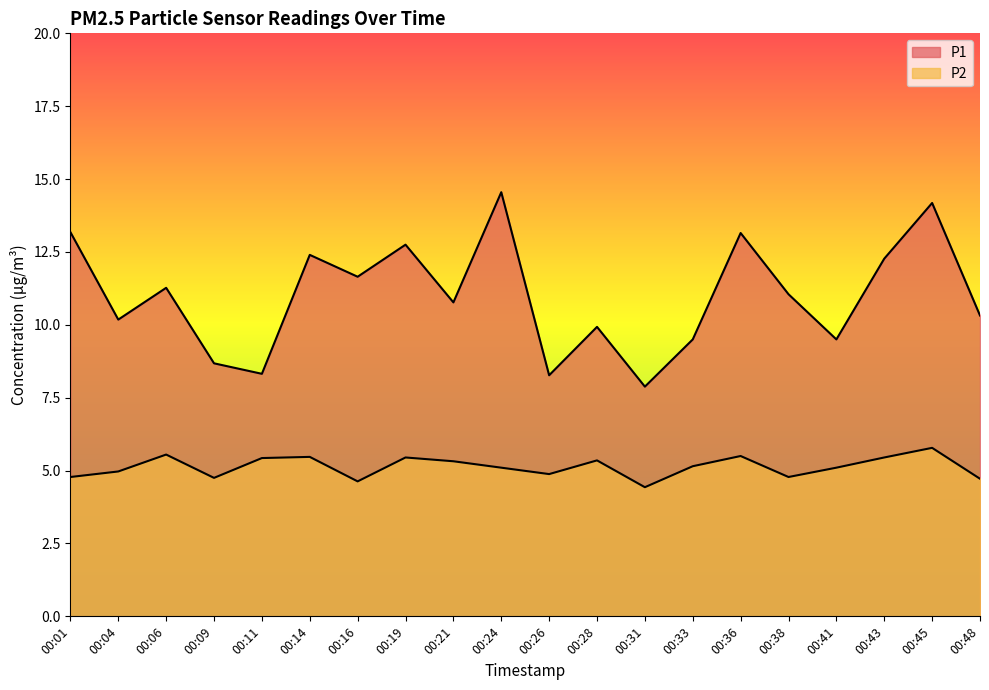

Does the chart have visible grid lines?

No